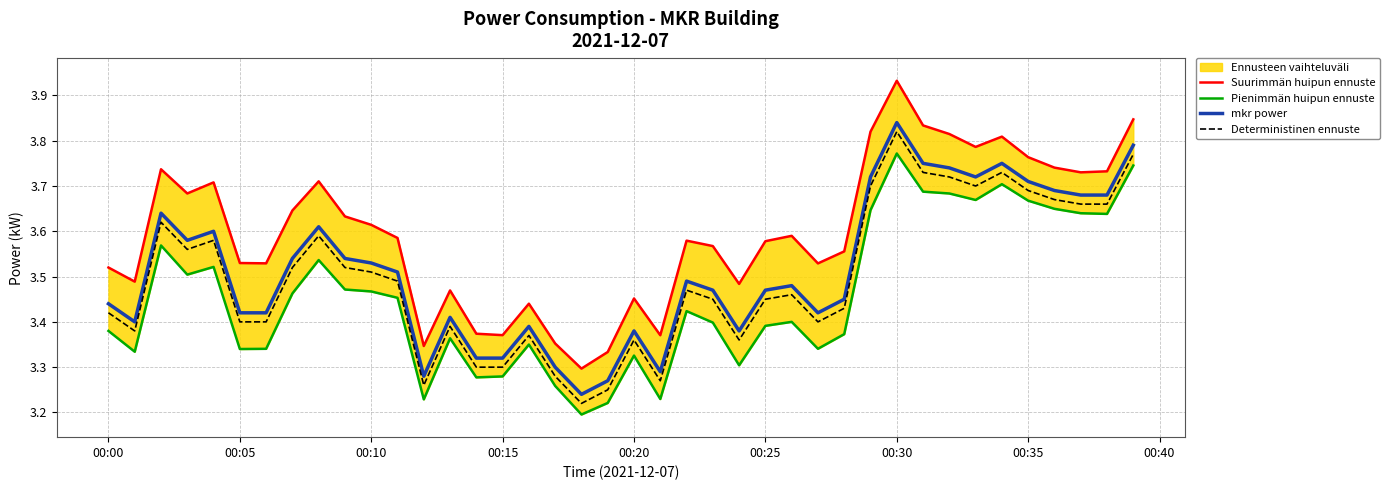

True or false: mkr power and Deterministinen ennuste cross at least once.

False